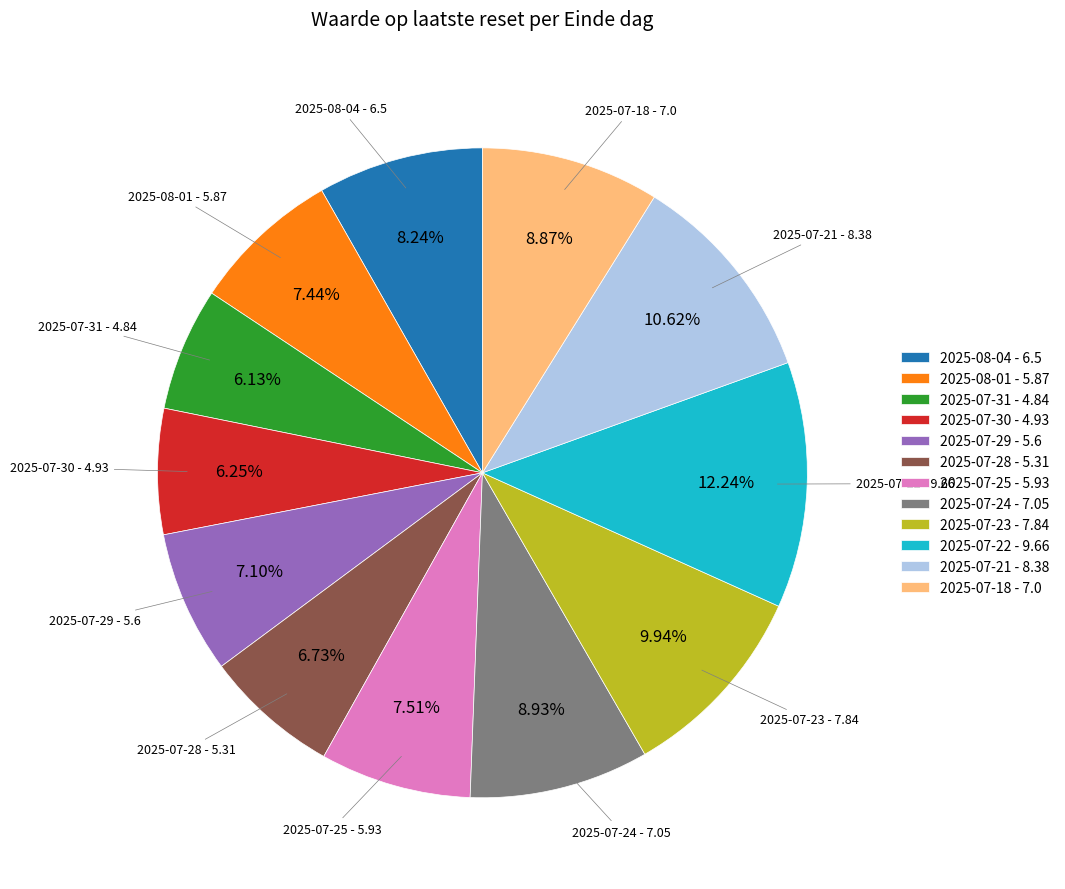

How much of the chart is everything except 2025-07-21?

89.4%